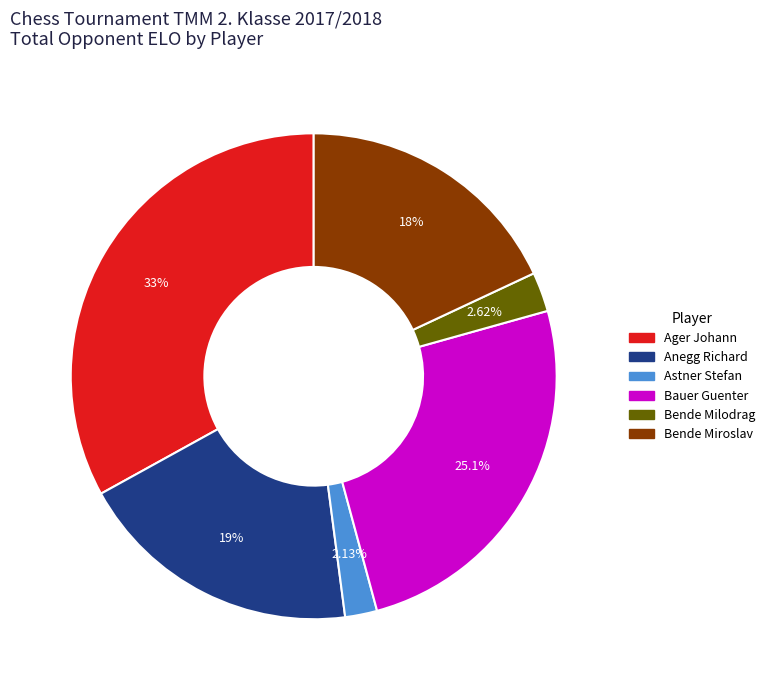

Count the number of slices in the pie.

6